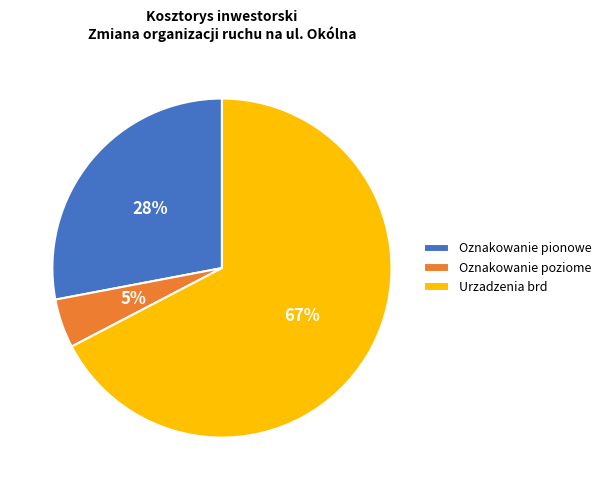

Which category has the smallest portion of the pie?

Oznakowanie poziome